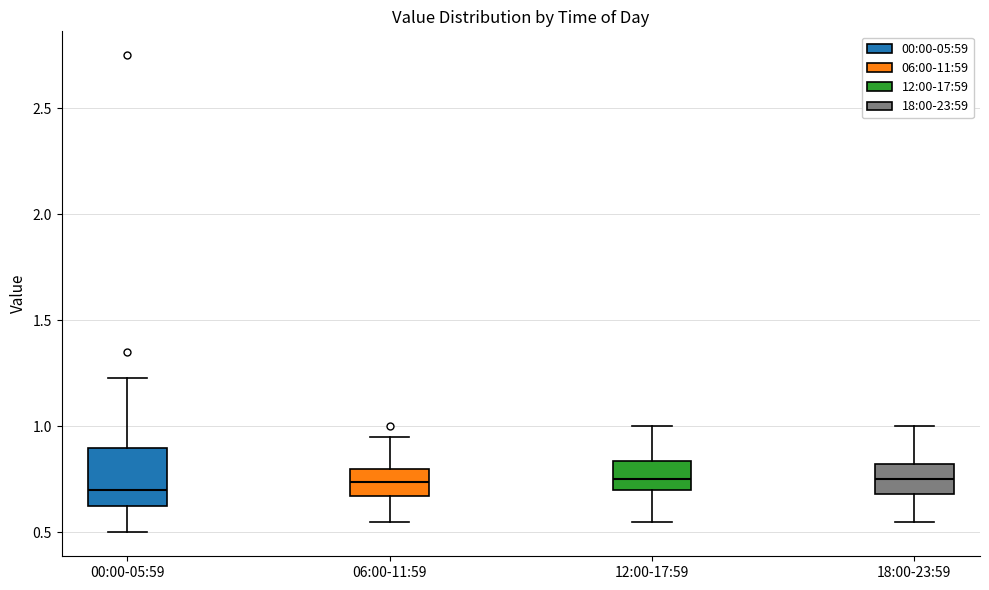

Reading left to right, read every box against the y-axis: the position of its median line, the range the box covers, and the ends of its whiskers. The values are not printed on the chart, so give them approximately, as read against the axis.

00:00-05:59: median 0.70, box 0.60 to 0.90, whiskers 0.50 to 1.25
06:00-11:59: median 0.75, box 0.65 to 0.80, whiskers 0.55 to 0.95
12:00-17:59: median 0.75, box 0.70 to 0.85, whiskers 0.55 to 1.00
18:00-23:59: median 0.75, box 0.70 to 0.80, whiskers 0.55 to 1.00